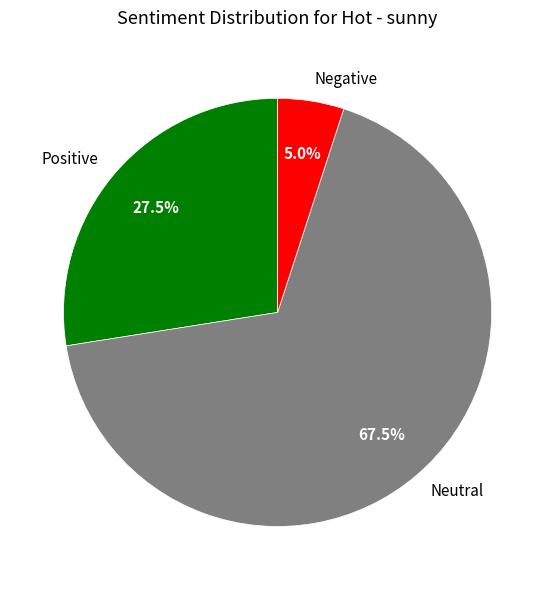

Which category has the biggest portion of the pie?

Neutral